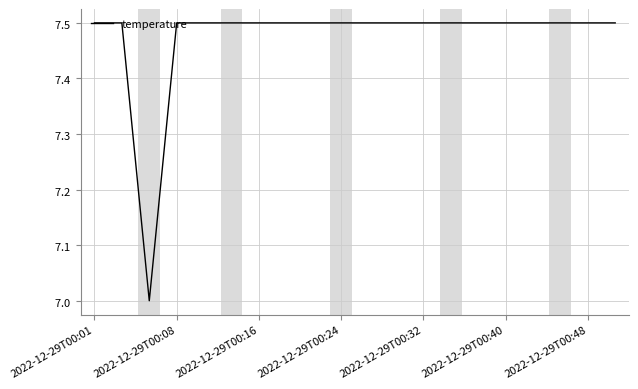

Does the chart display data point markers on the line(s)?

No